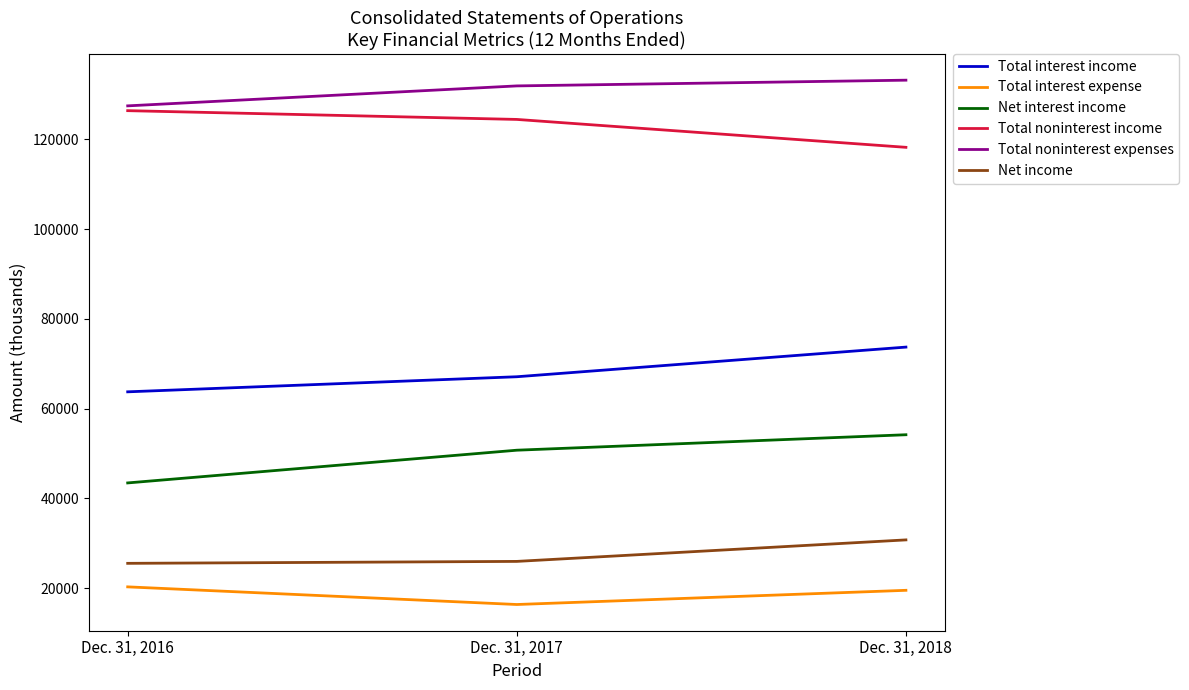

Read the Total interest expense value at Dec. 31, 2016.

20292